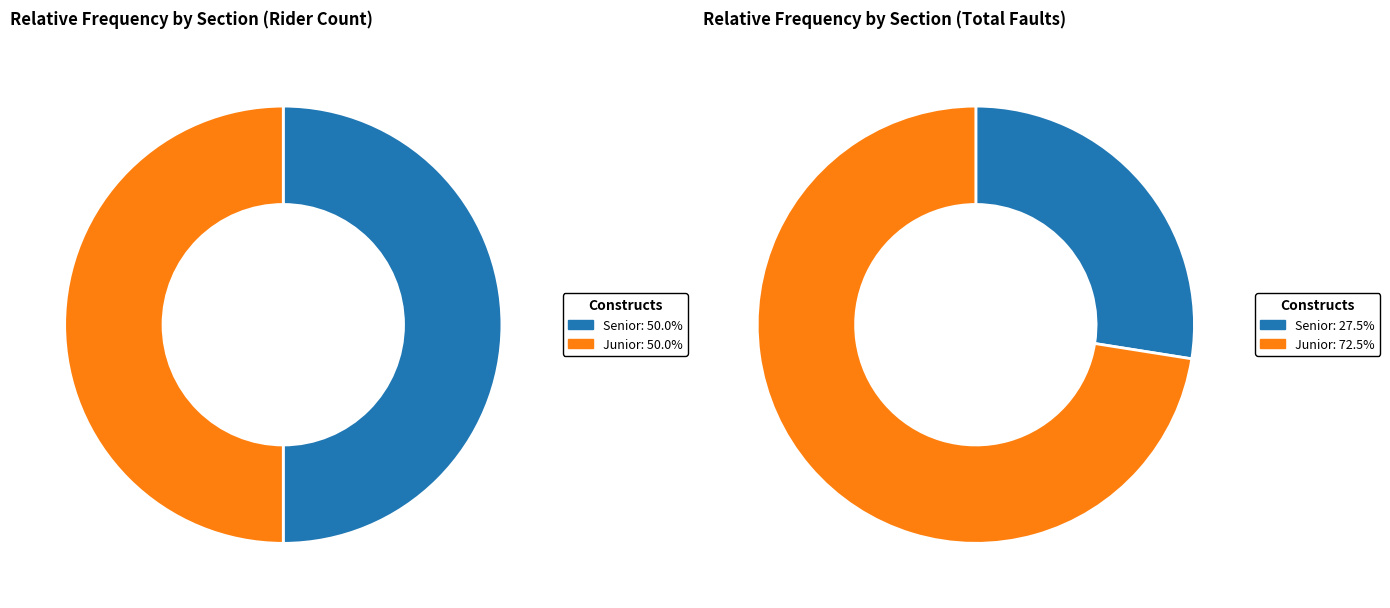

Does 5 account for over 50% of the chart?

No